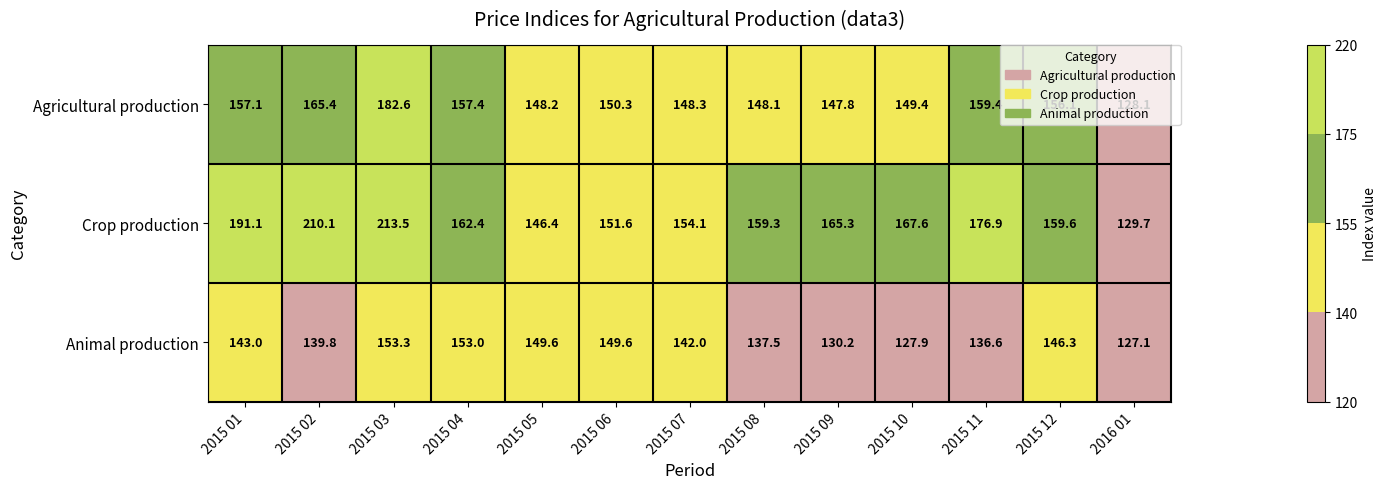

Which series has the widest spread of values?

Crop production